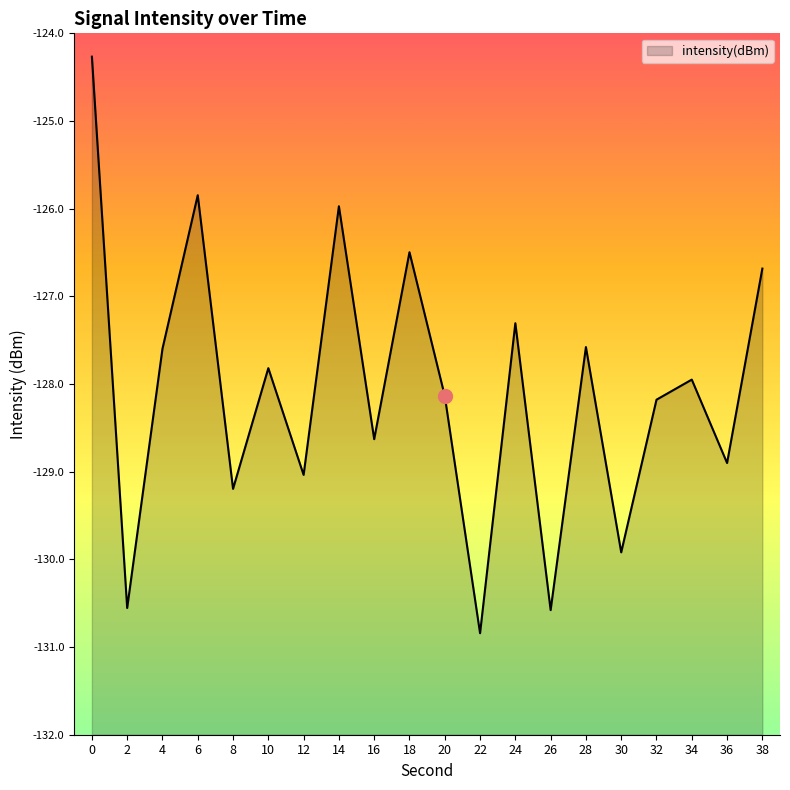

List the labels in order of value, smallest first.

22, 26, 2, 30, 8, 12, 36, 16, 32, 20, 34, 10, 4, 28, 24, 38, 18, 14, 6, 0